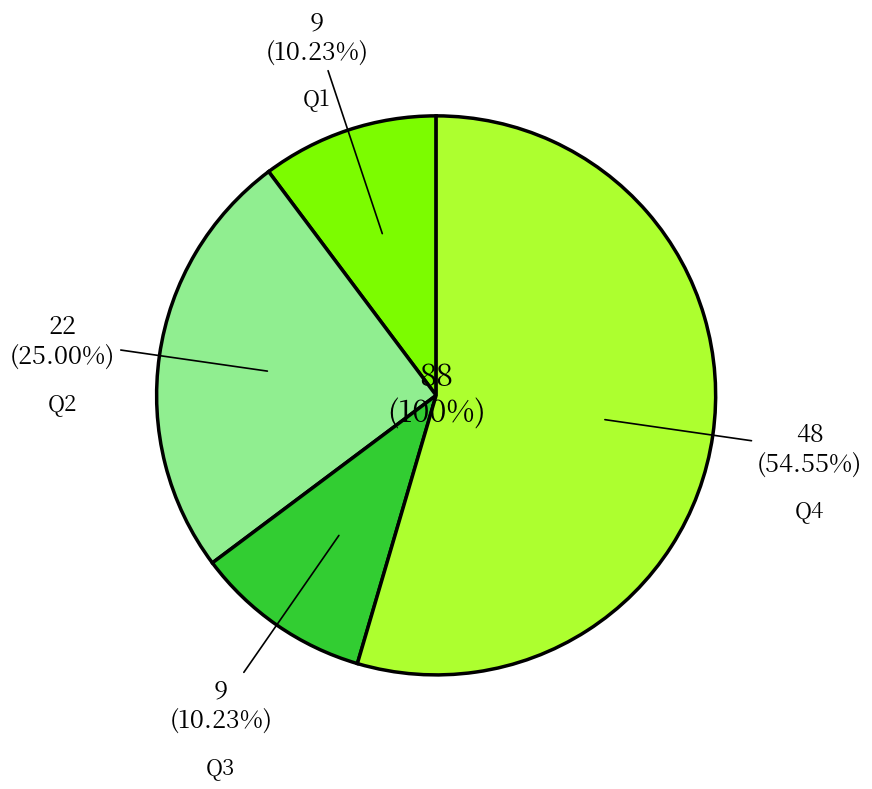

What is the smallest slice in the pie chart?

Q1